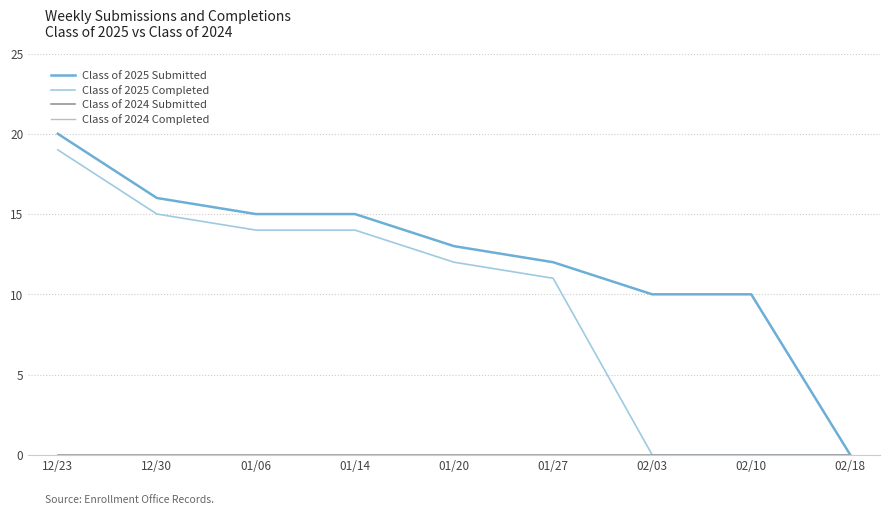

Rank the categories by Class of 2025 Completed value from highest to lowest.

12/23, 12/30, 01/06, 01/14, 01/20, 01/27, 02/03, 02/10, 02/18